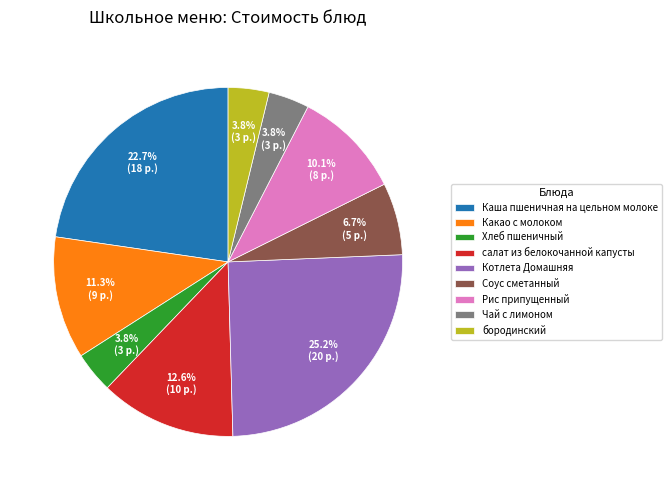

How many slices are in this pie chart?

9